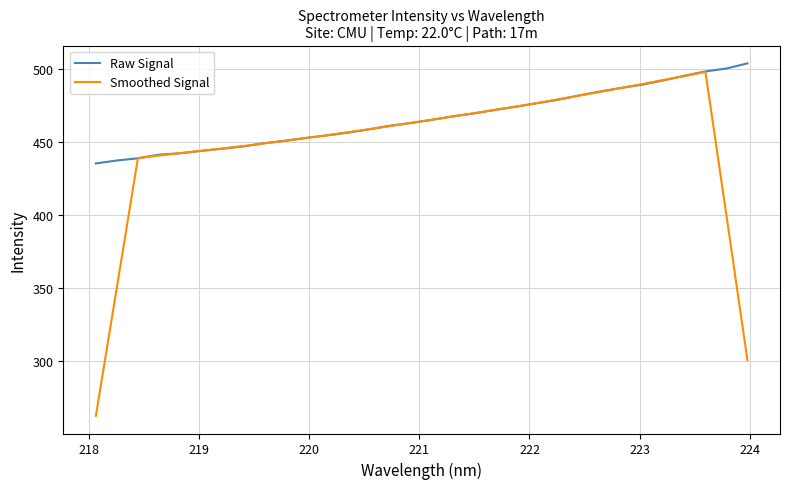

Which series has the widest spread of values?

Smoothed Signal